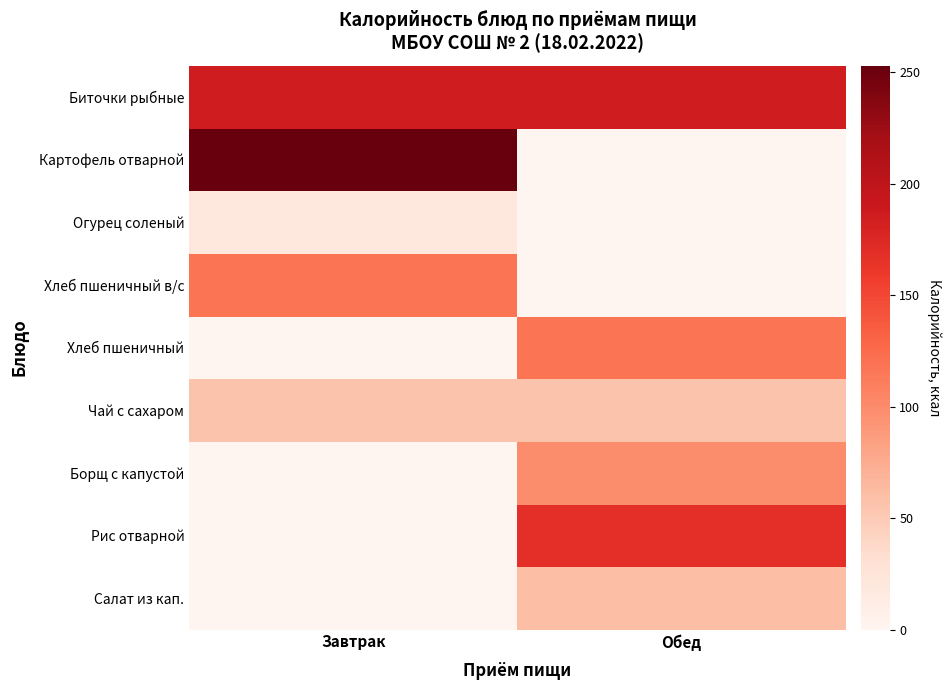

What is the maximum value shown in the chart?

253.1